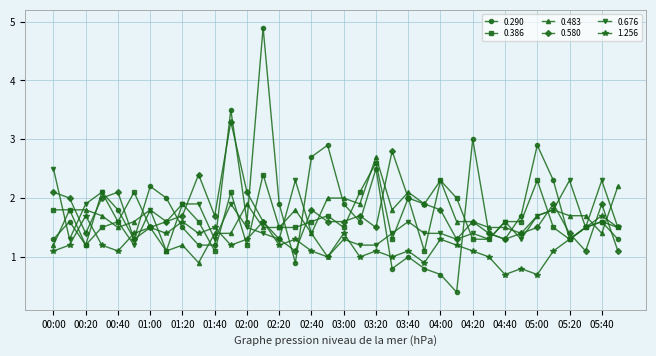

What is the greatest value displayed?

4.9